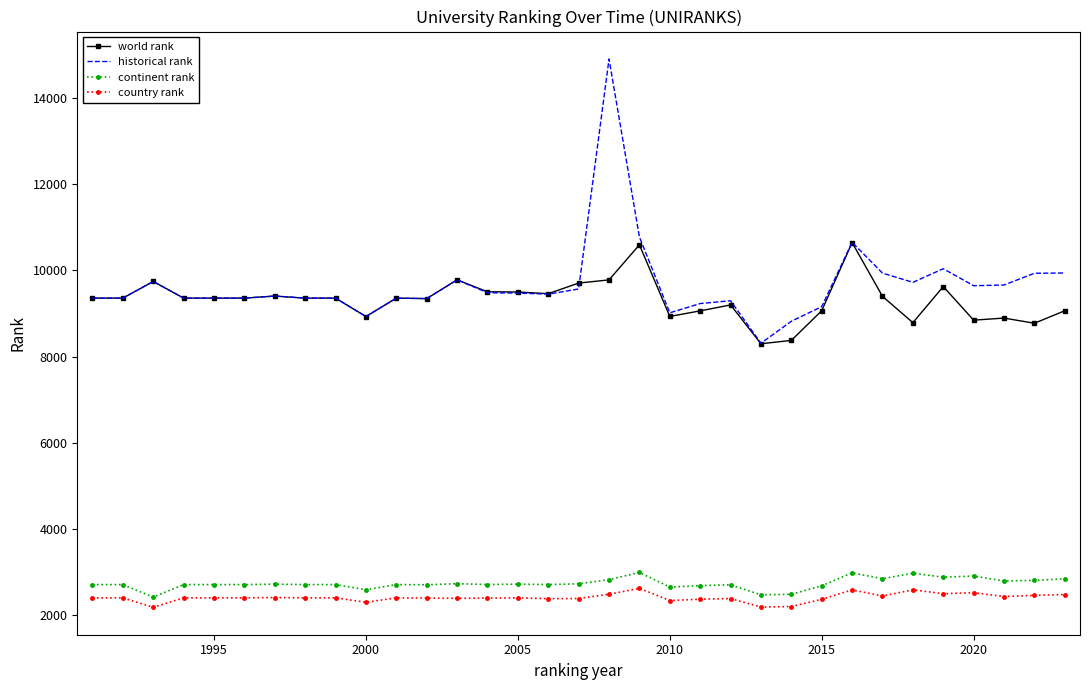

What is the minimum value for world rank?

8297